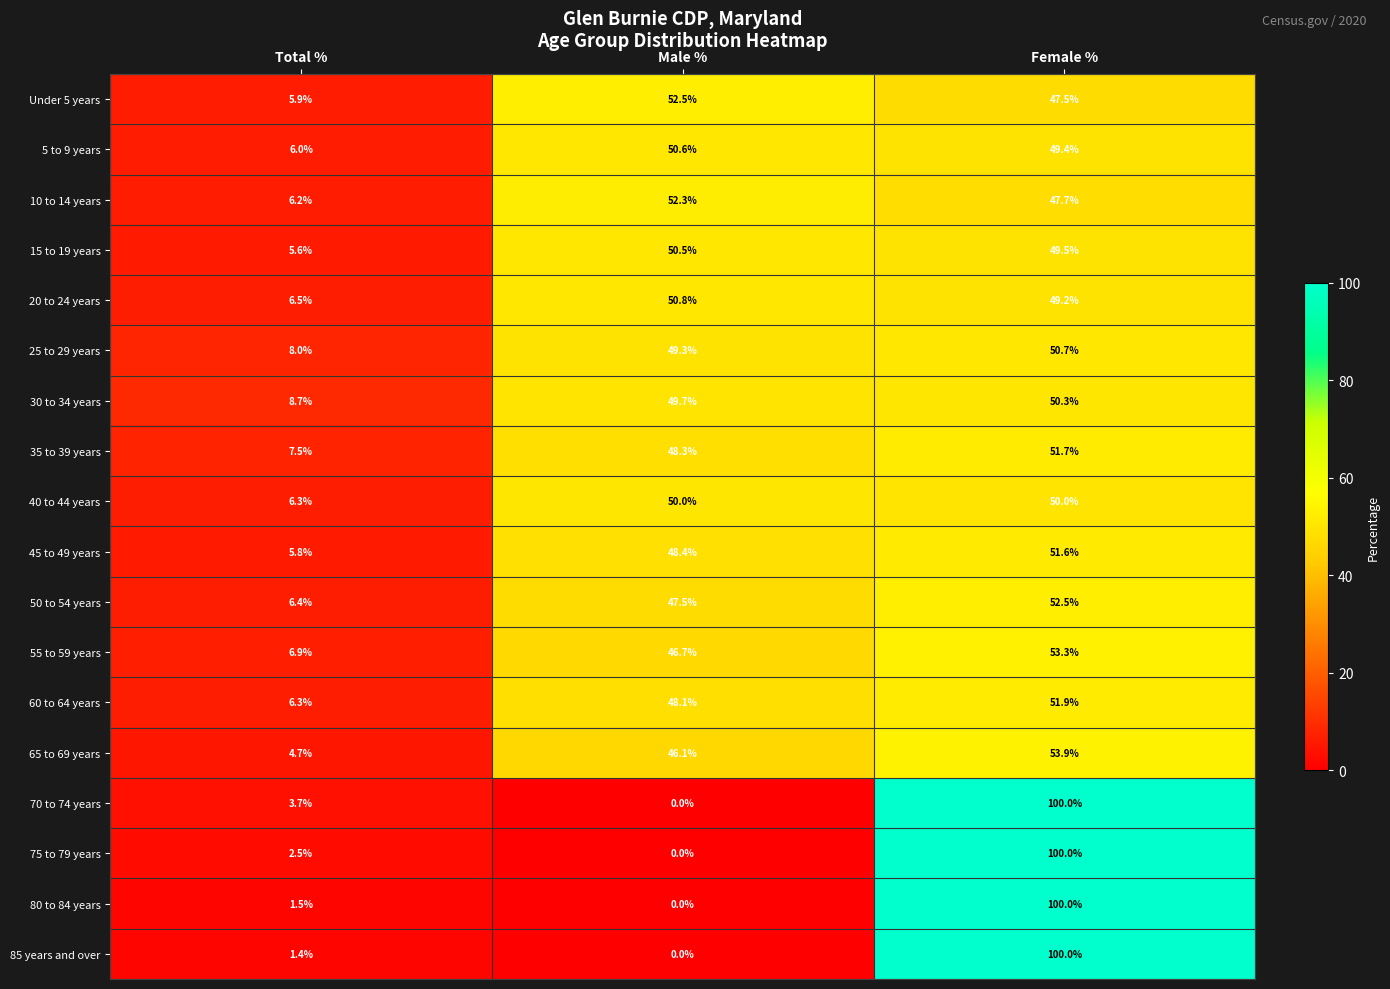

Which category has the lowest value across all series?

Male %